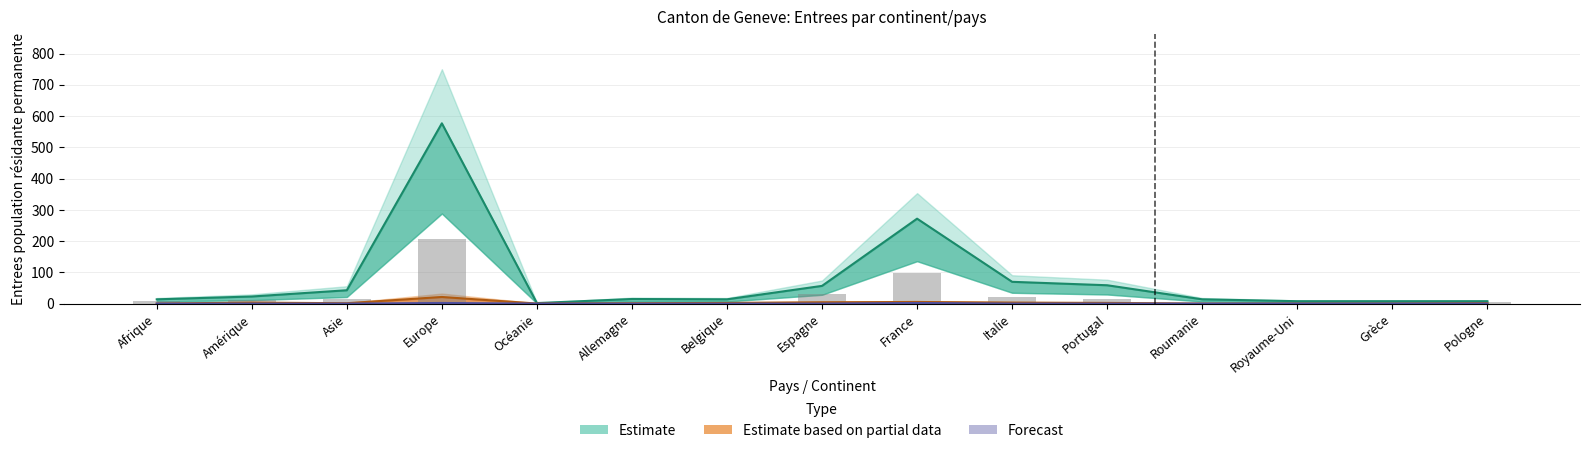

The value of Forecast at Portugal is 0.3. True or false?

True